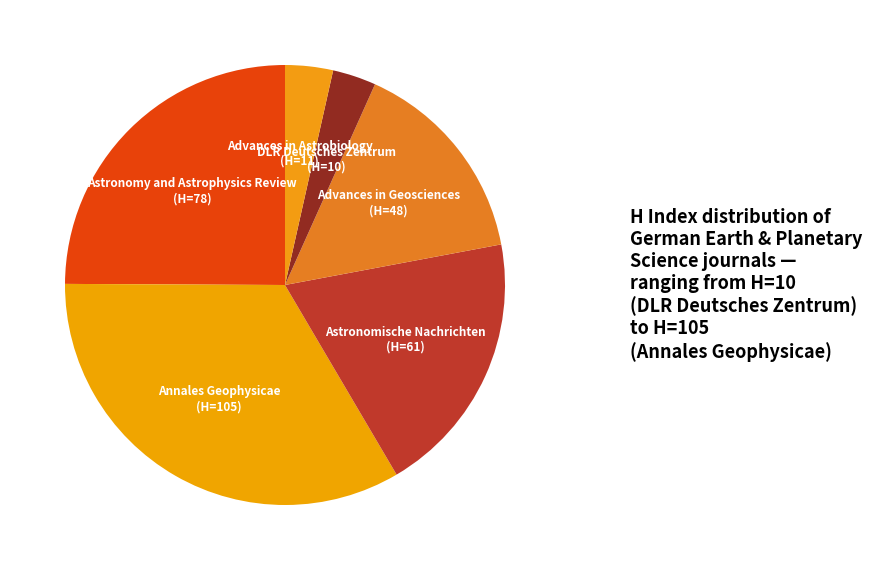

Count the number of slices in the pie.

6